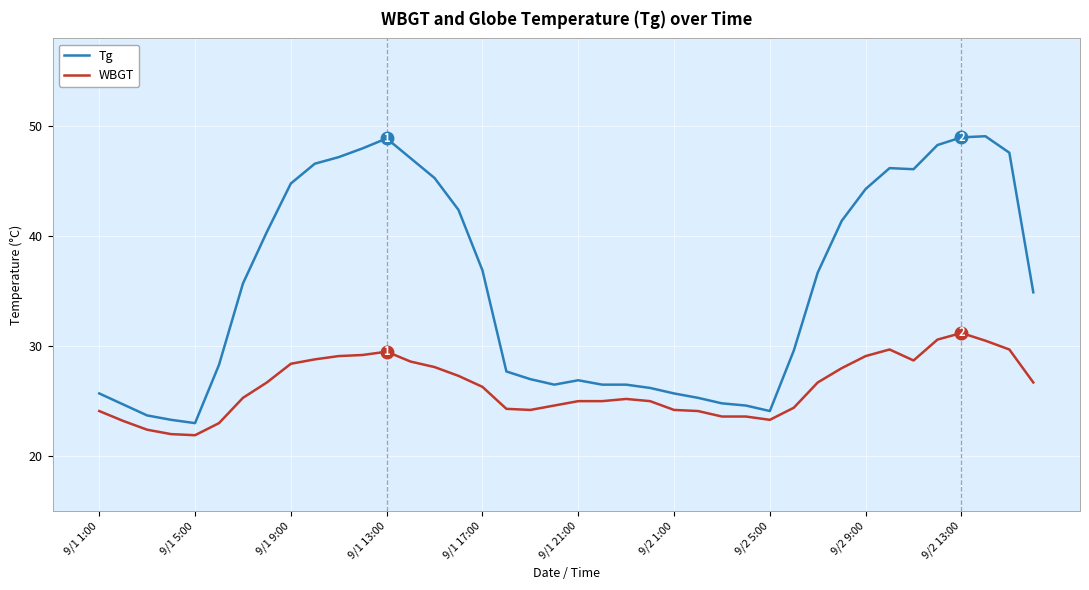

List the series in order of their overall mean, highest first.

Tg, WBGT